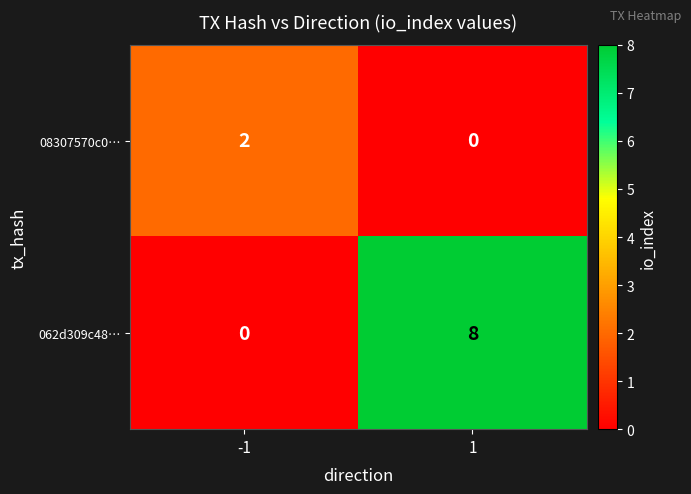

What is the difference between the maximum and minimum values in the 062d309c48… series?

8